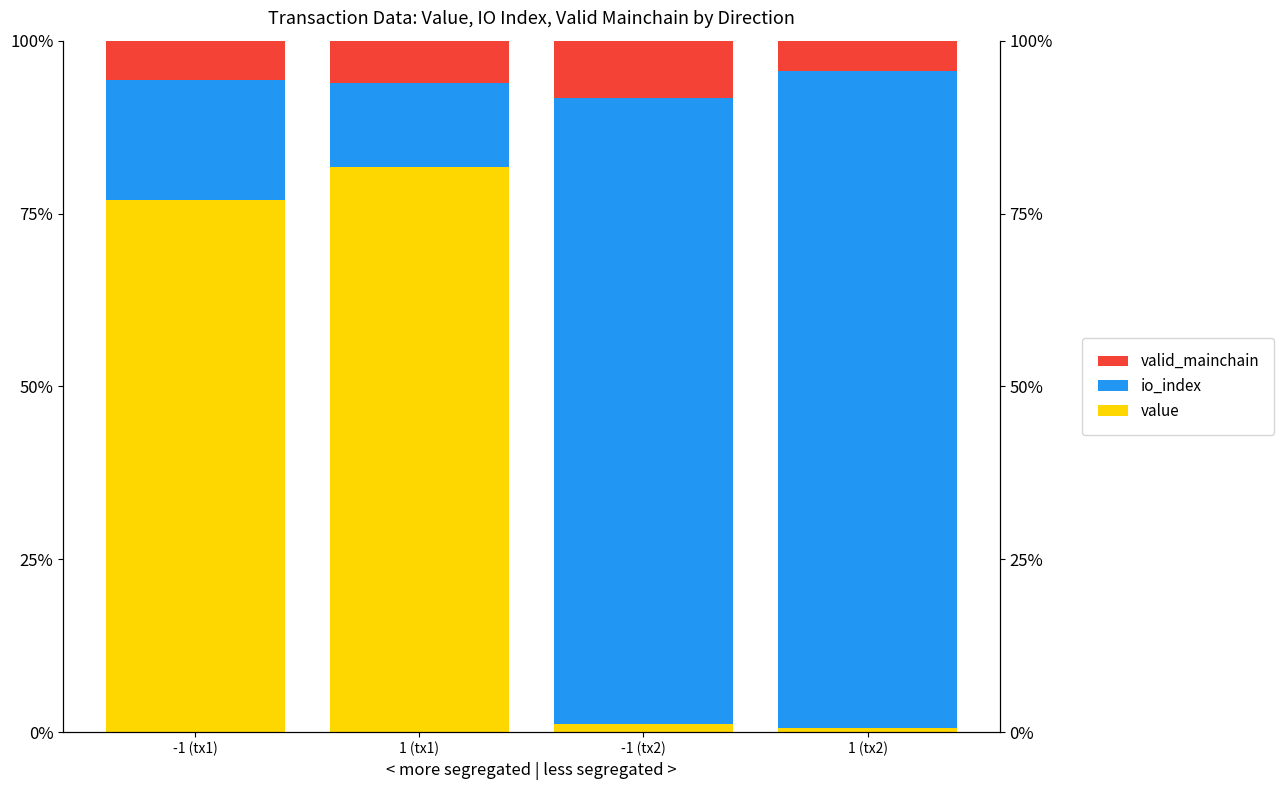

What value does the value series have at -1 (tx1)?

77.0